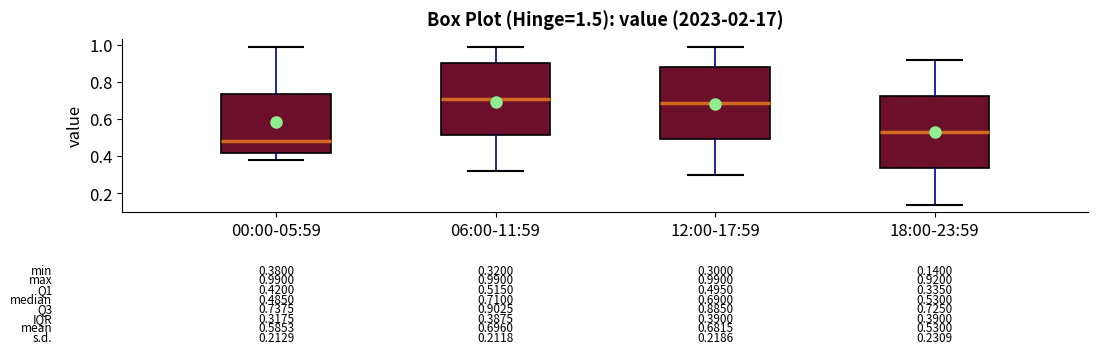

Which box has the lowest median line?

00:00-05:59